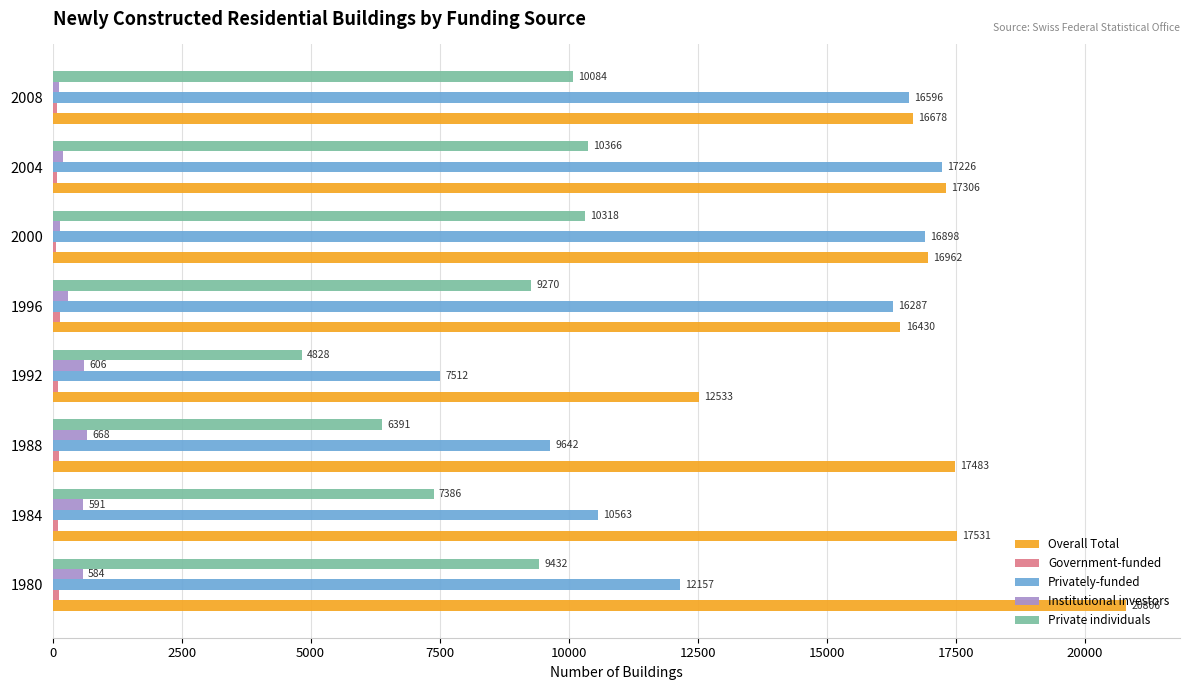

How many data points does each series have?

8